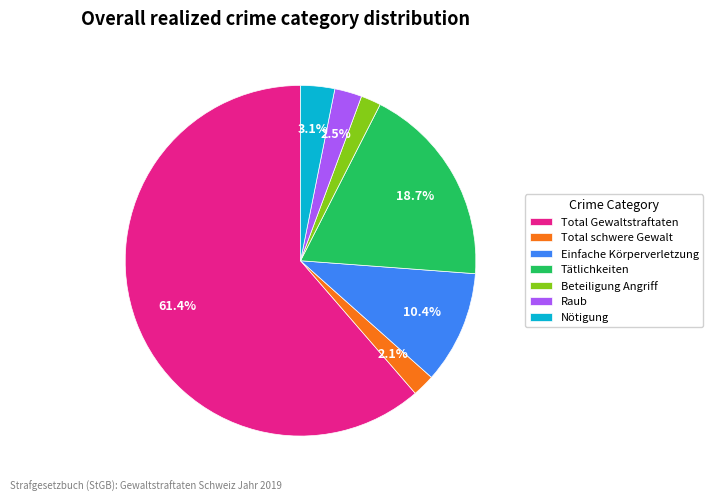

To the nearest percent, what portion does Einfache Körperverletzung represent?

10%